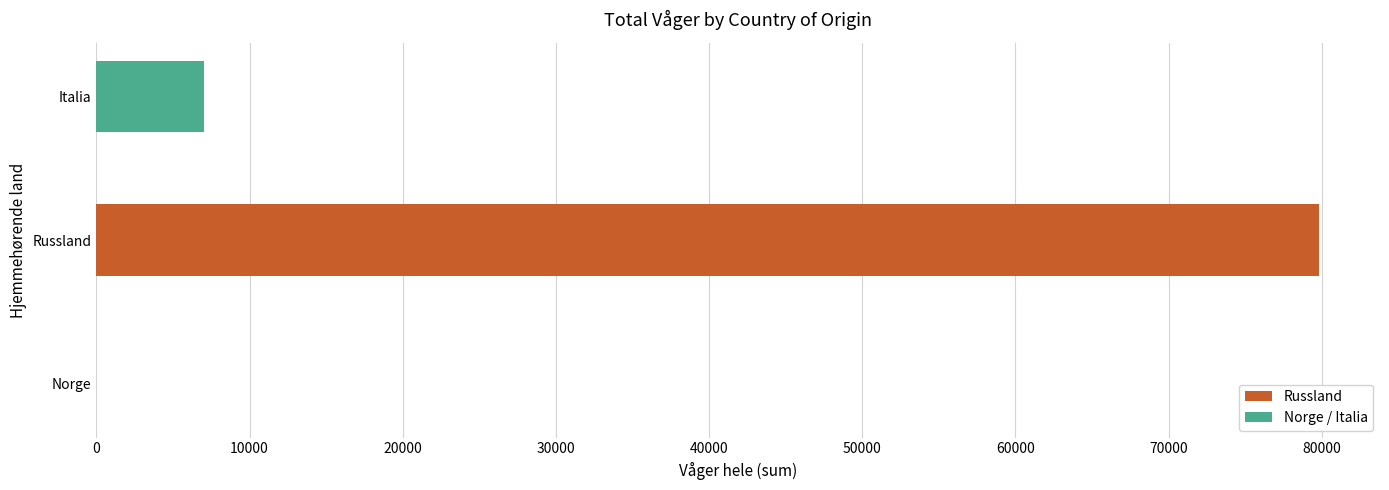

What is the sum of all values?

86808